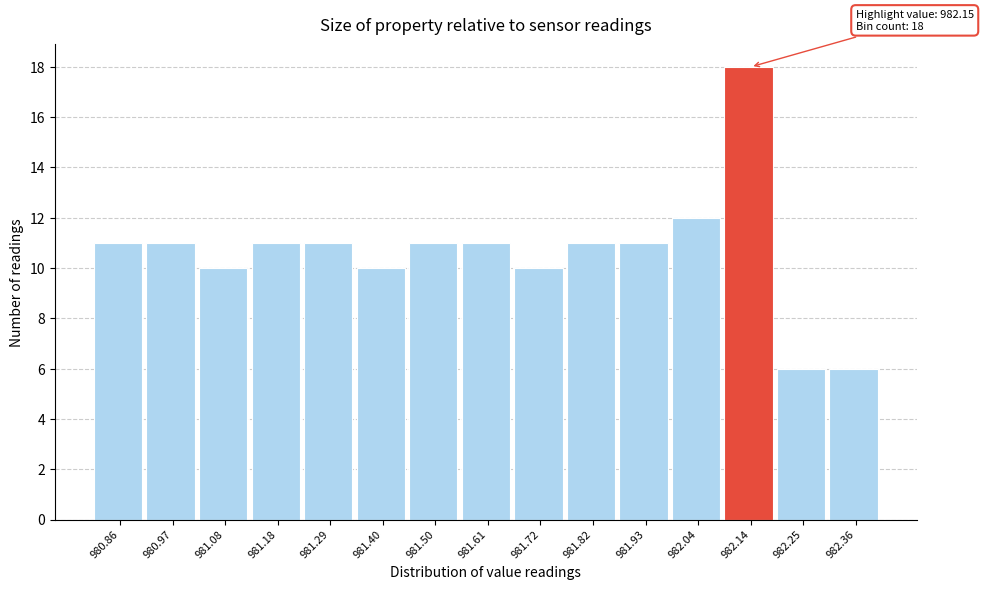

Over which range of the x-axis is the bar tallest?

982.10 to 982.20